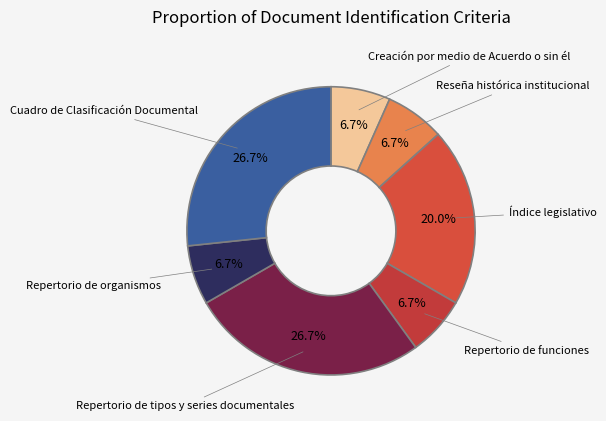

What is the ratio of the value at Repertorio de tipos y series documentales to the value at Reseña histórica institucional?

4.0